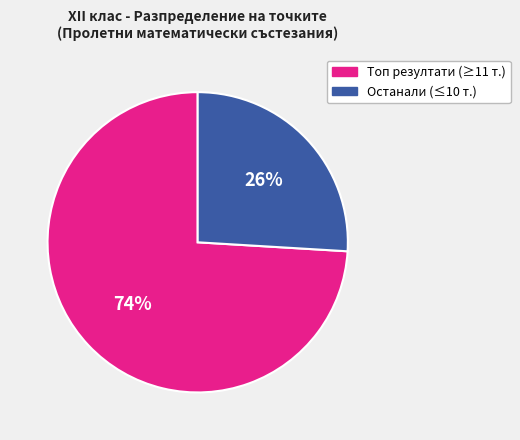

Combined, do Топ резултати (≥11 т.) and Останали (≤10 т.) account for over 50%?

Yes